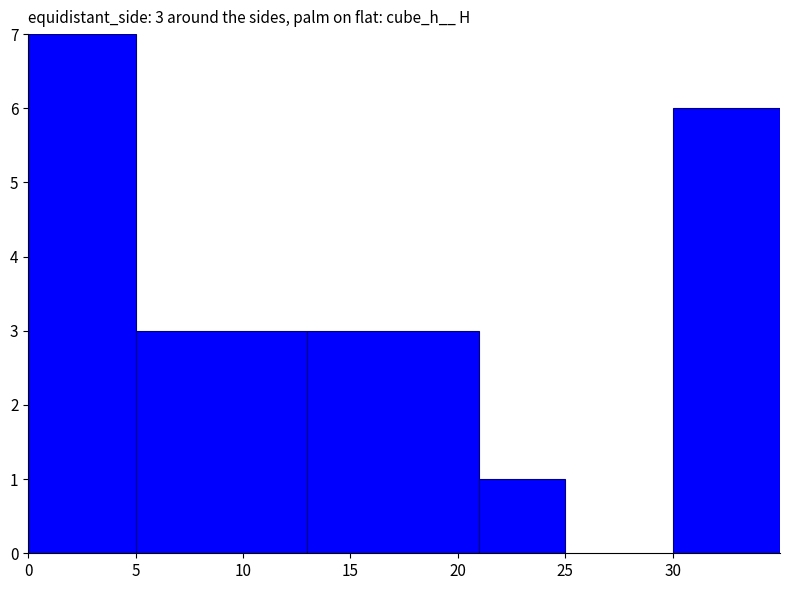

Are the bars horizontal?

No